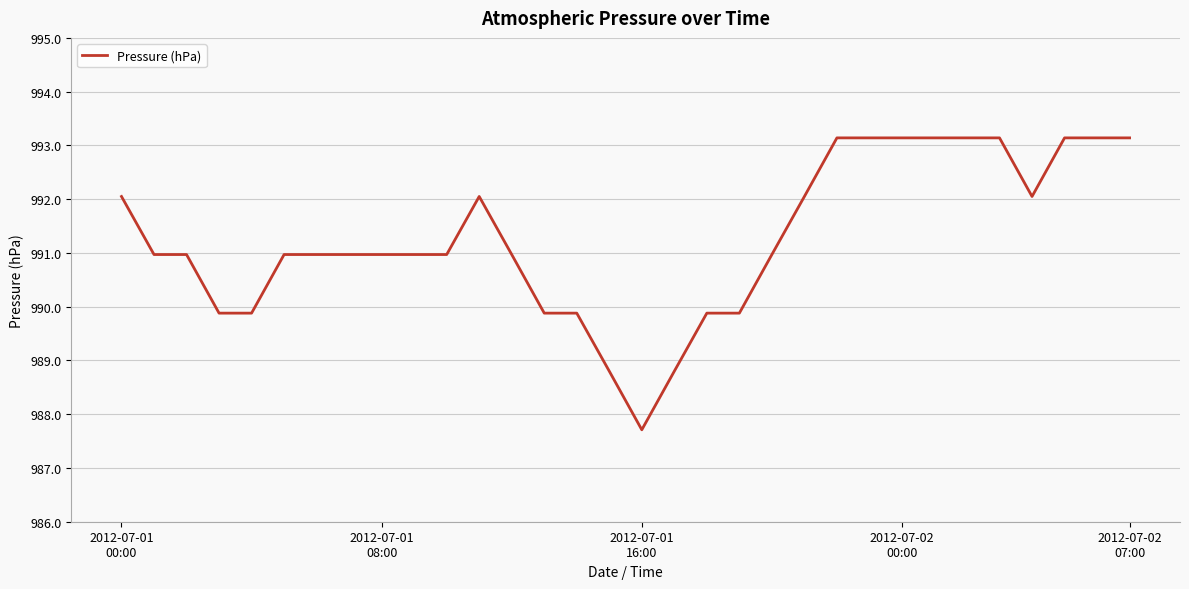

What is the minimum value shown in the chart?

987.7